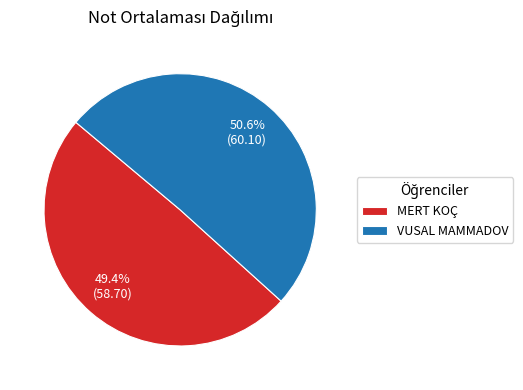

Which has a higher value, VUSAL MAMMADOV or MERT KOÇ?

VUSAL MAMMADOV